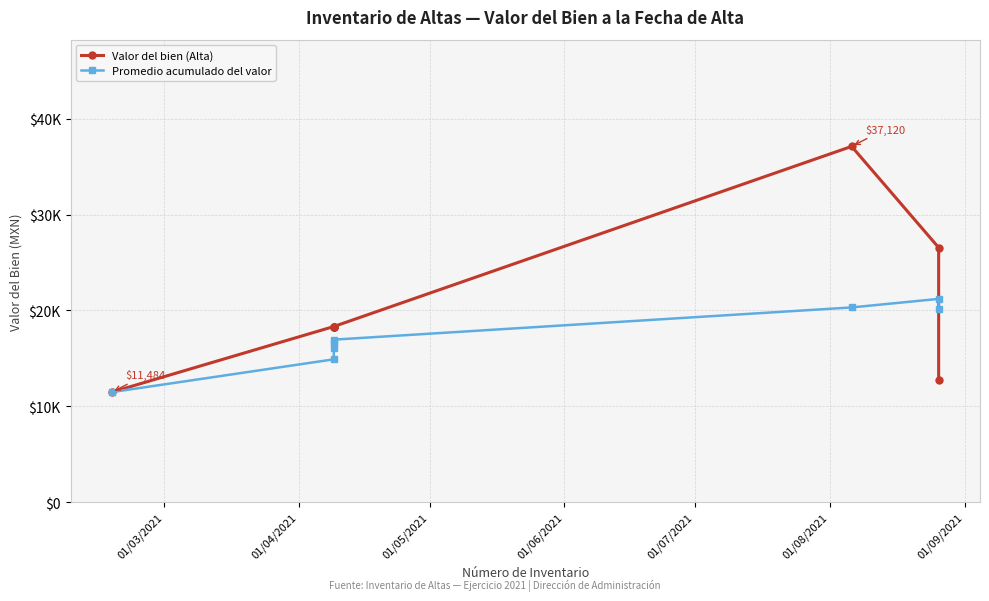

What is the value of the Valor del bien (Alta) point at the 7th from the left?

26564.0